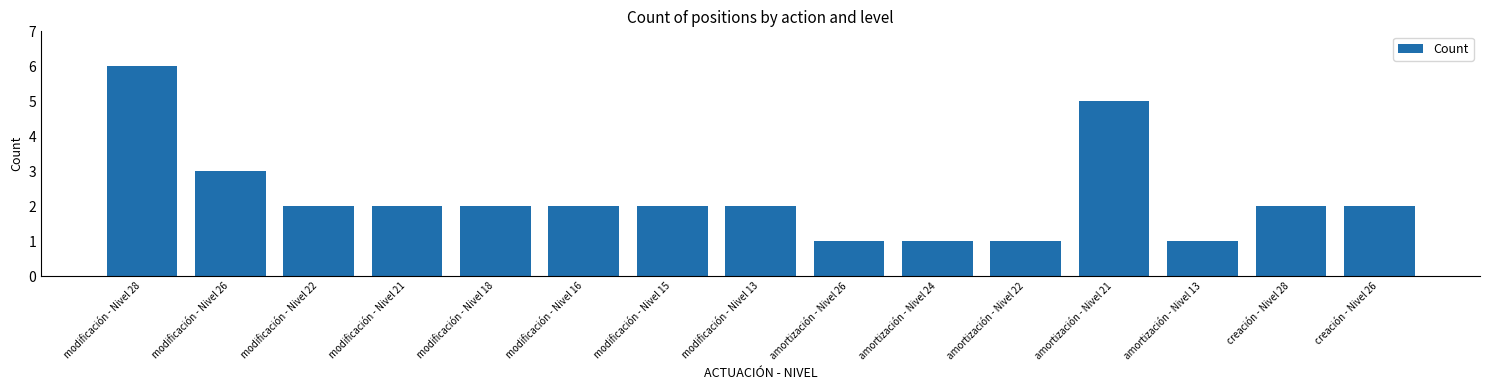

What is the label of the 10th bar from the right?

modificación - Nivel 16